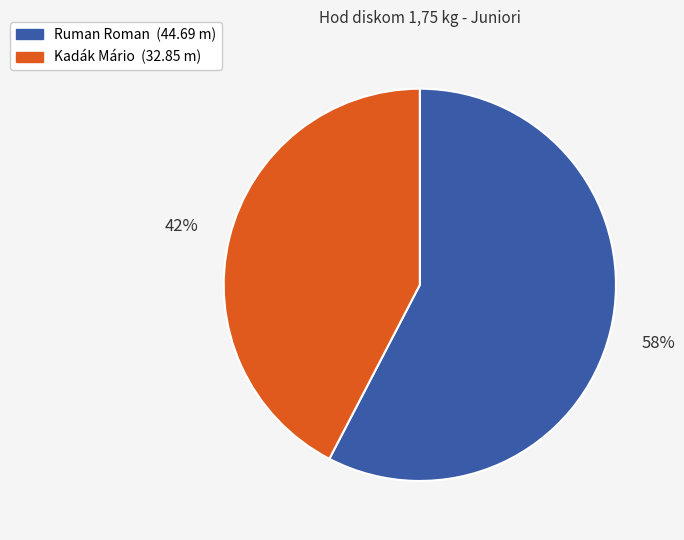

Is it true that Ruman Roman is 70% of the pie?

False